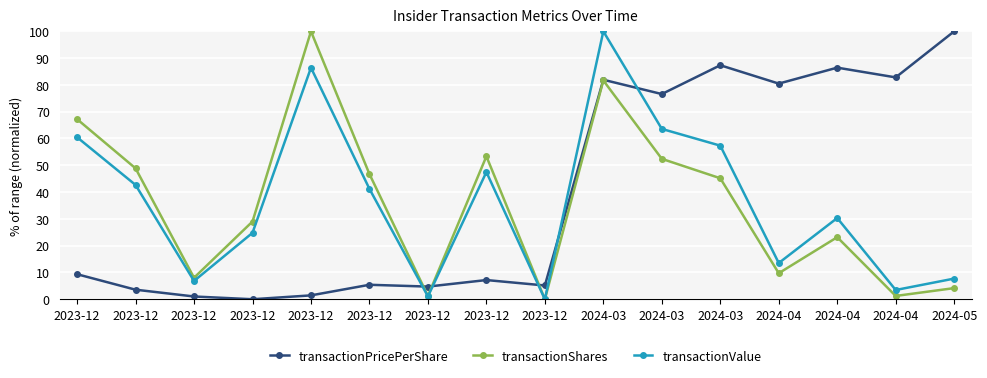

How many values in the transactionValue series are below 41?

8